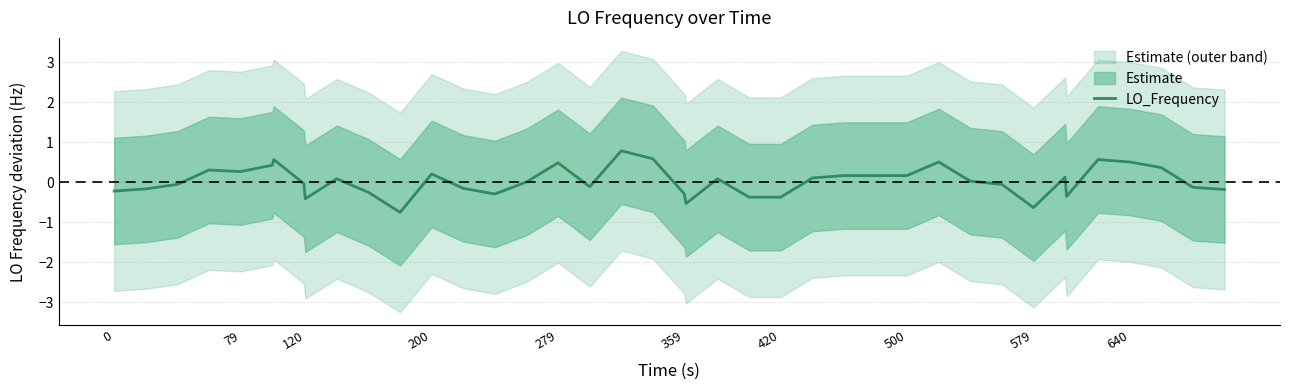

What is the minimum value for LO_Frequency?

-0.8